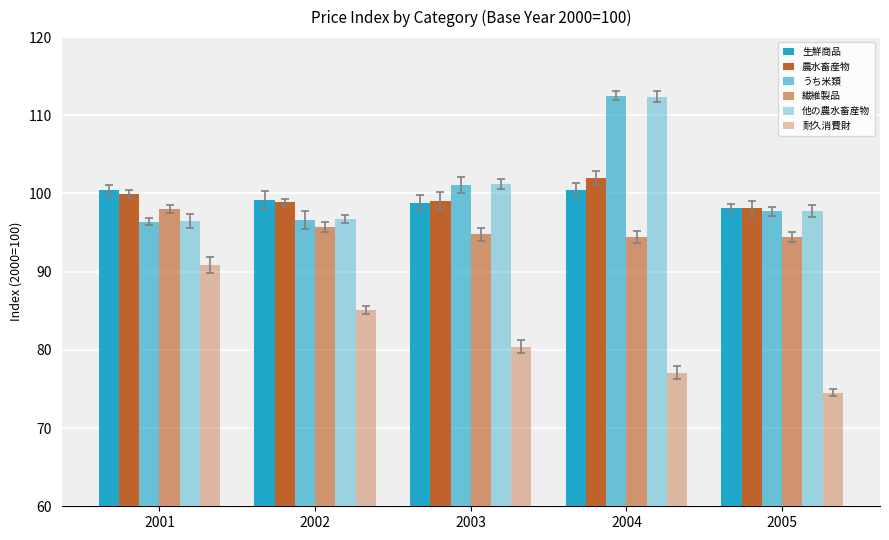

What is the value of the うち米類 bar at the 5th from the left?

97.7